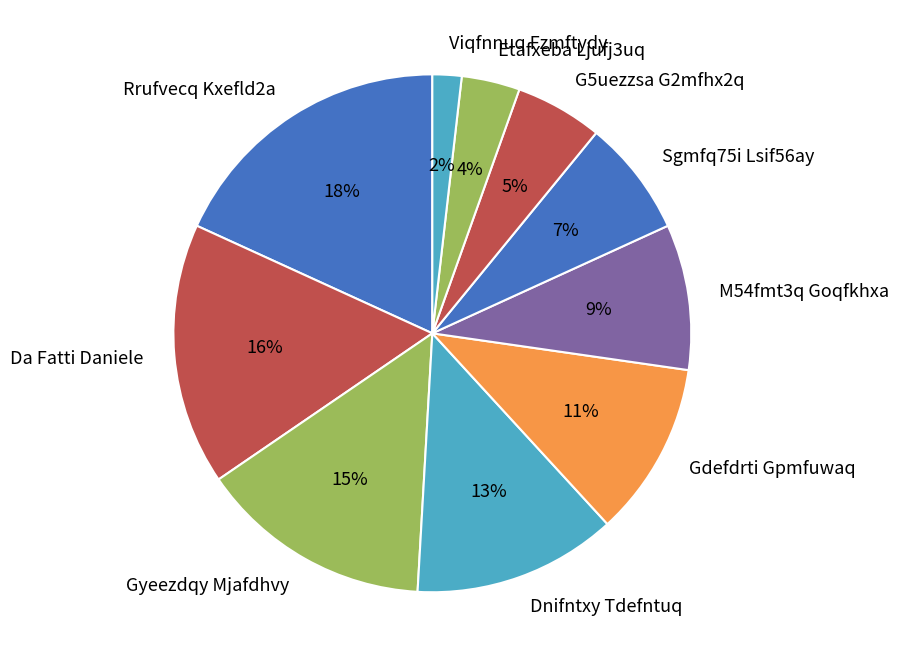

To the nearest percent, what is the average slice percentage?

10%